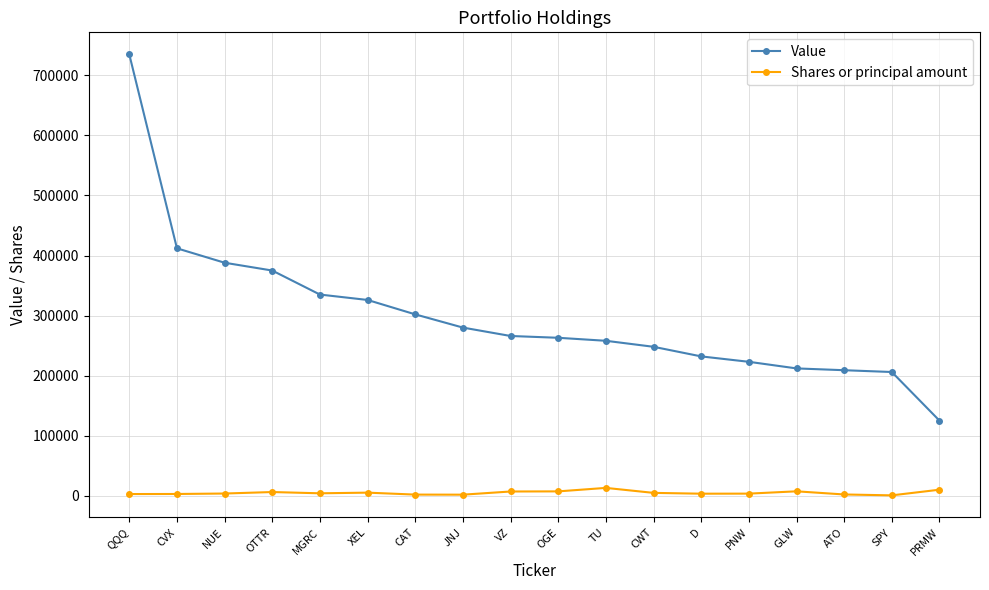

Is it true that Shares or principal amount equals 3350 at D?

True